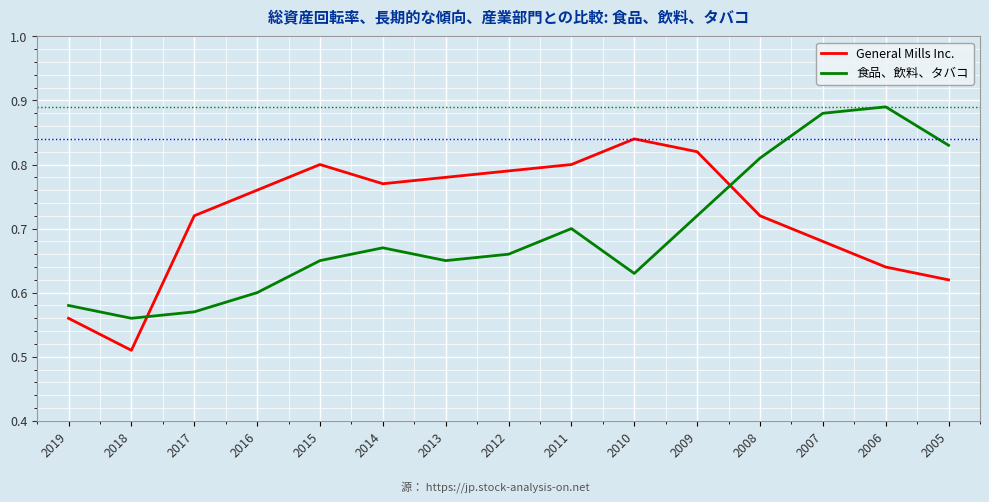

Rank the series at 2014 from lowest to highest value.

食品、飲料、タバコ, General Mills Inc.